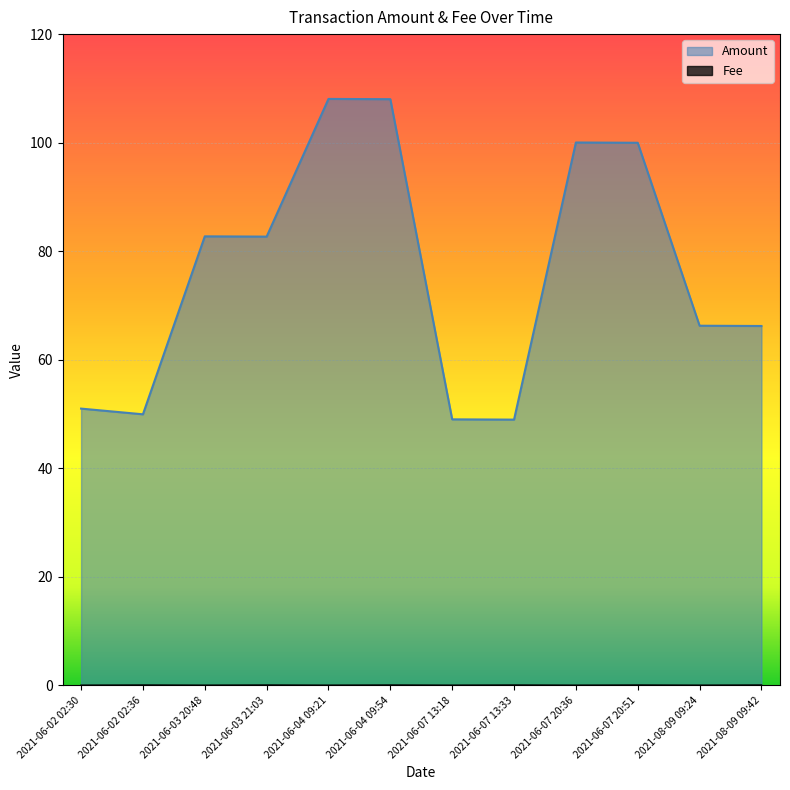

What is the label of the 6th point from the right?

2021-06-07 13:18